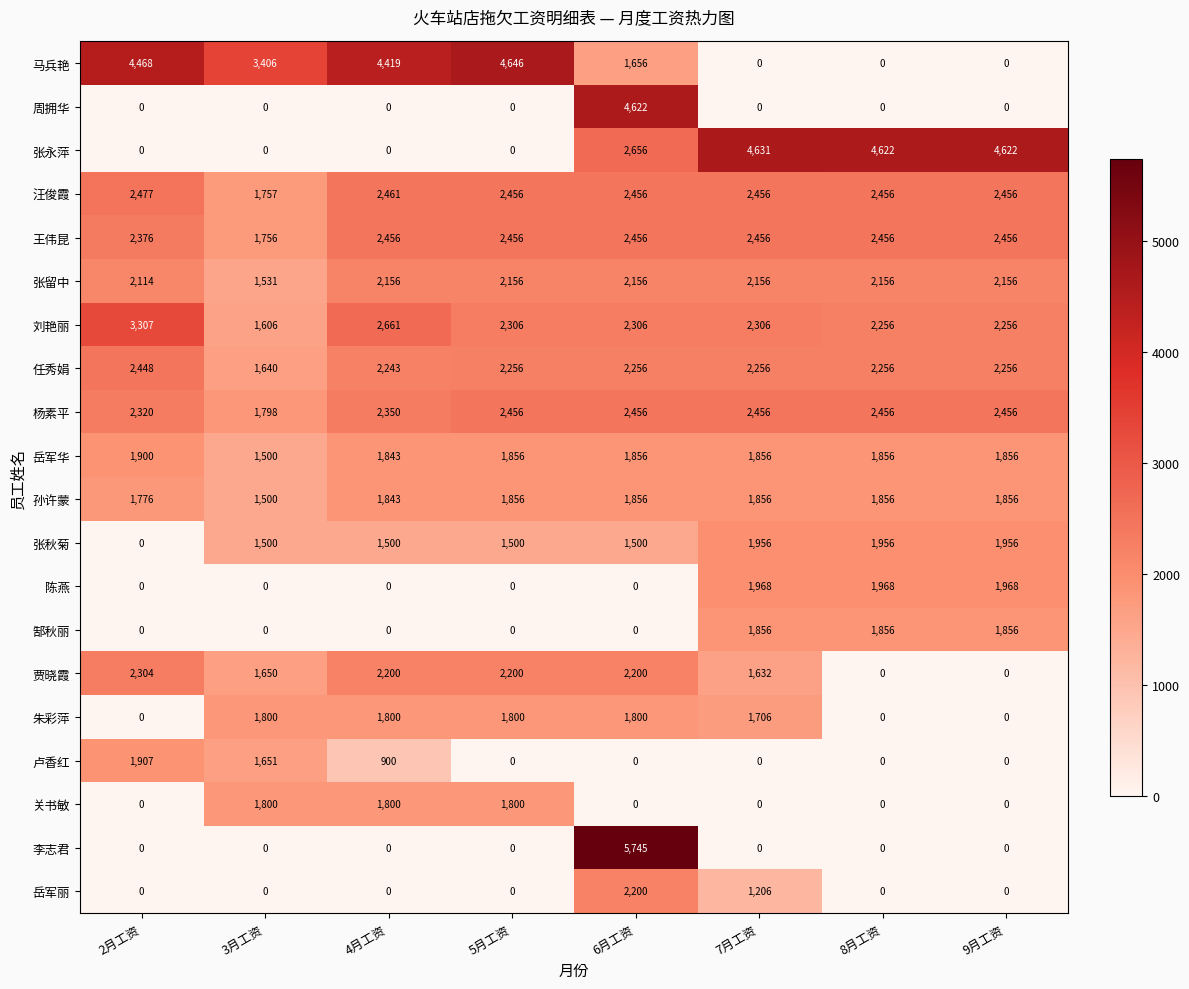

What is the greatest value displayed?

5745